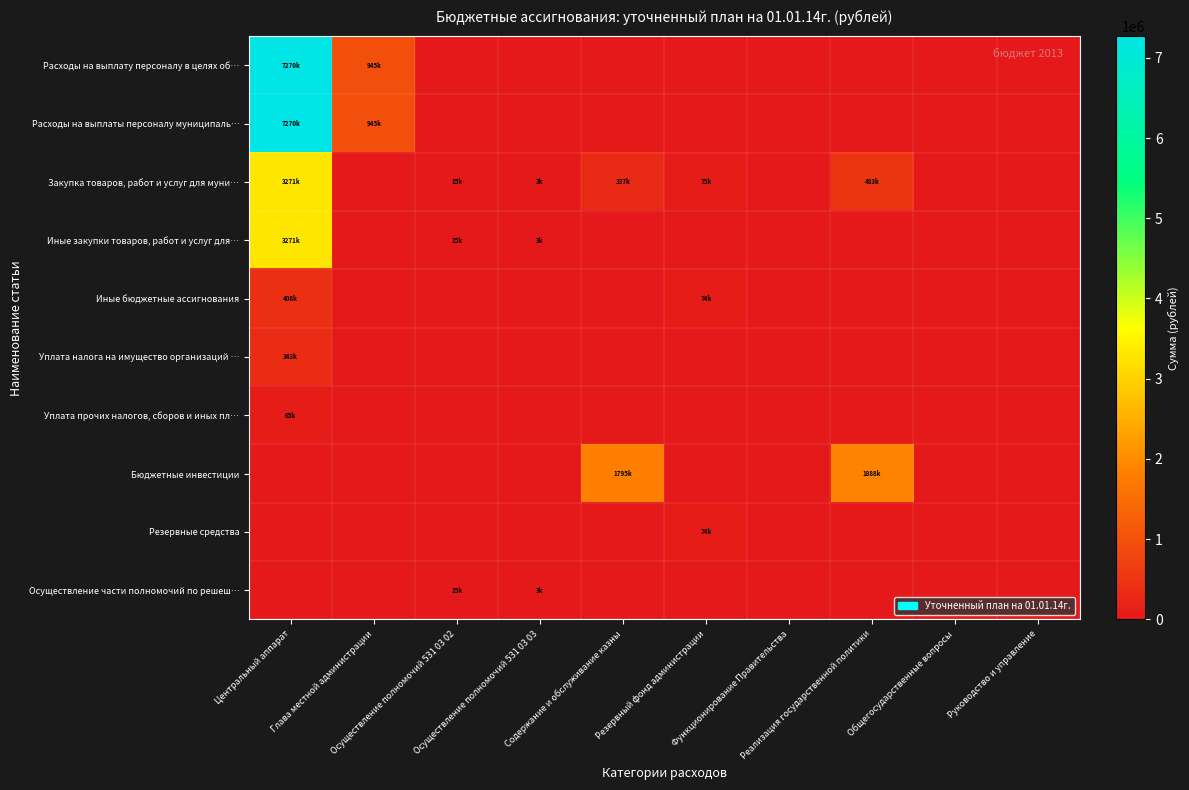

Reading left to right, what are all the values shown in this chart?

Расходы на выплату персоналу в целях об…: Центральный аппарат=7270500	Глава местной администрации=945900	Осуществление полномочий 531 03 02=0	Осуществление полномочий 531 03 03=0	Содержание и обслуживание казны=0	Резервный фонд администрации=0	Функционирование Правительства=0	Реализация государственной политики=0	Общегосударственные вопросы=0	Руководство и управление=0
Расходы на выплаты персоналу муниципаль…: Центральный аппарат=7270500	Глава местной администрации=945900	Осуществление полномочий 531 03 02=0	Осуществление полномочий 531 03 03=0	Содержание и обслуживание казны=0	Резервный фонд администрации=0	Функционирование Правительства=0	Реализация государственной политики=0	Общегосударственные вопросы=0	Руководство и управление=0
Закупка товаров, работ и услуг для муни…: Центральный аппарат=3271800	Глава местной администрации=0	Осуществление полномочий 531 03 02=15500	Осуществление полномочий 531 03 03=3500	Содержание и обслуживание казны=337046	Резервный фонд администрации=75000	Функционирование Правительства=0	Реализация государственной политики=483000	Общегосударственные вопросы=0	Руководство и управление=0
Иные закупки товаров, работ и услуг для…: Центральный аппарат=3271800	Глава местной администрации=0	Осуществление полномочий 531 03 02=15500	Осуществление полномочий 531 03 03=3500	Содержание и обслуживание казны=0	Резервный фонд администрации=0	Функционирование Правительства=0	Реализация государственной политики=0	Общегосударственные вопросы=0	Руководство и управление=0
Иные бюджетные ассигнования: Центральный аппарат=408219	Глава местной администрации=0	Осуществление полномочий 531 03 02=0	Осуществление полномочий 531 03 03=0	Содержание и обслуживание казны=0	Резервный фонд администрации=74000	Функционирование Правительства=0	Реализация государственной политики=0	Общегосударственные вопросы=0	Руководство и управление=0
Уплата налога на имущество организаций …: Центральный аппарат=343000	Глава местной администрации=0	Осуществление полномочий 531 03 02=0	Осуществление полномочий 531 03 03=0	Содержание и обслуживание казны=0	Резервный фонд администрации=0	Функционирование Правительства=0	Реализация государственной политики=0	Общегосударственные вопросы=0	Руководство и управление=0
Уплата прочих налогов, сборов и иных пл…: Центральный аппарат=65219	Глава местной администрации=0	Осуществление полномочий 531 03 02=0	Осуществление полномочий 531 03 03=0	Содержание и обслуживание казны=0	Резервный фонд администрации=0	Функционирование Правительства=0	Реализация государственной политики=0	Общегосударственные вопросы=0	Руководство и управление=0
Бюджетные инвестиции: Центральный аппарат=0	Глава местной администрации=0	Осуществление полномочий 531 03 02=0	Осуществление полномочий 531 03 03=0	Содержание и обслуживание казны=1795982	Резервный фонд администрации=0	Функционирование Правительства=0	Реализация государственной политики=1888020	Общегосударственные вопросы=0	Руководство и управление=0
Резервные средства: Центральный аппарат=0	Глава местной администрации=0	Осуществление полномочий 531 03 02=0	Осуществление полномочий 531 03 03=0	Содержание и обслуживание казны=0	Резервный фонд администрации=74000	Функционирование Правительства=0	Реализация государственной политики=0	Общегосударственные вопросы=0	Руководство и управление=0
Осуществление части полномочий по решеш…: Центральный аппарат=0	Глава местной администрации=0	Осуществление полномочий 531 03 02=15500	Осуществление полномочий 531 03 03=3500	Содержание и обслуживание казны=0	Резервный фонд администрации=0	Функционирование Правительства=0	Реализация государственной политики=0	Общегосударственные вопросы=0	Руководство и управление=0